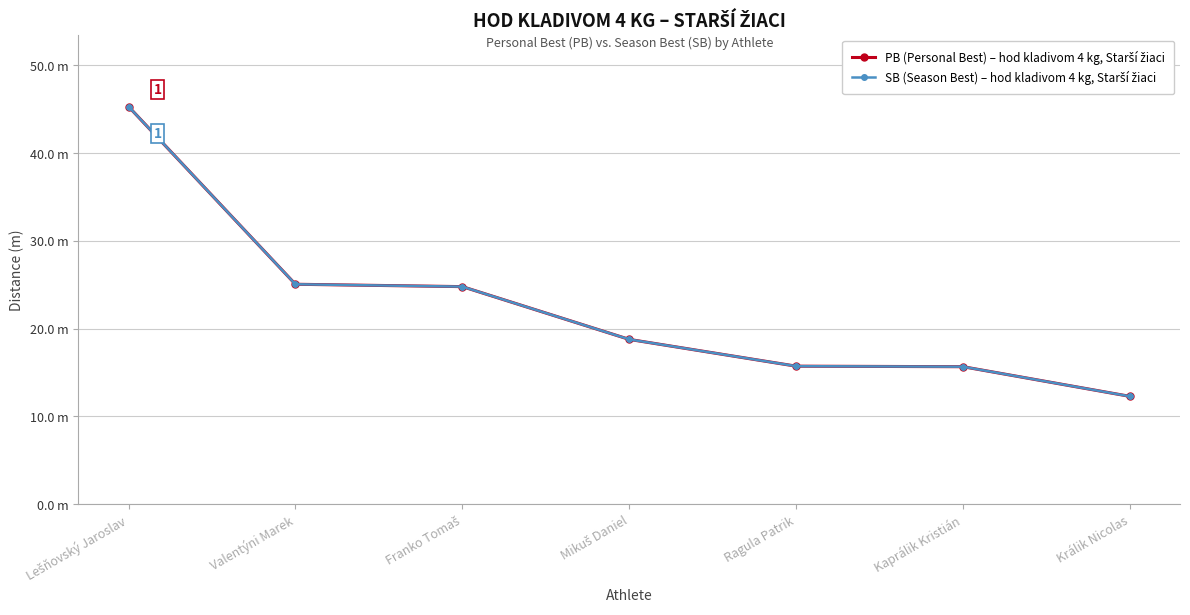

How many data points does each series have?

7